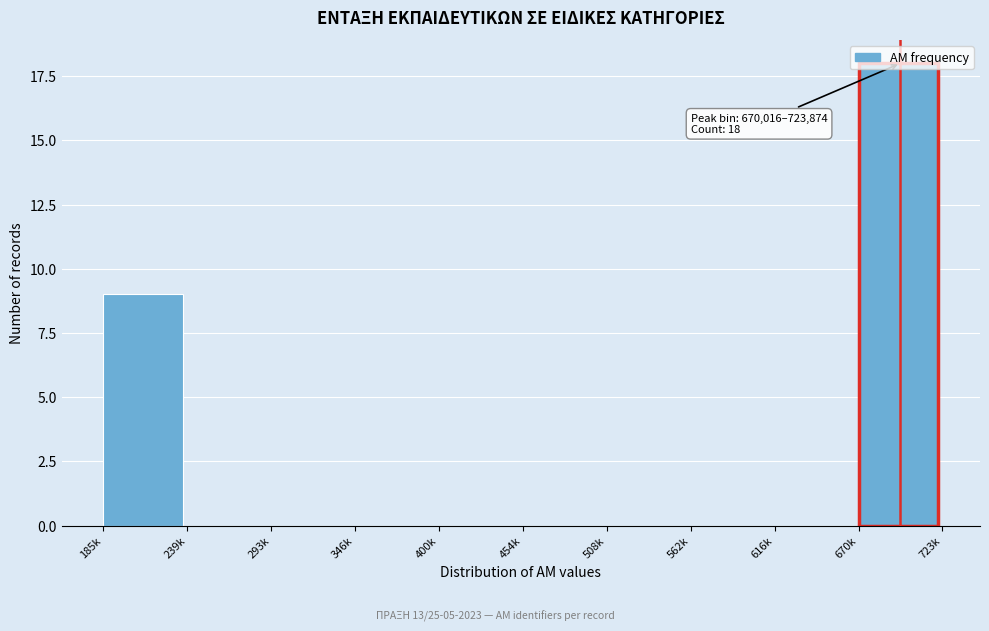

What is the sum of the values at 616k and 670k?

18